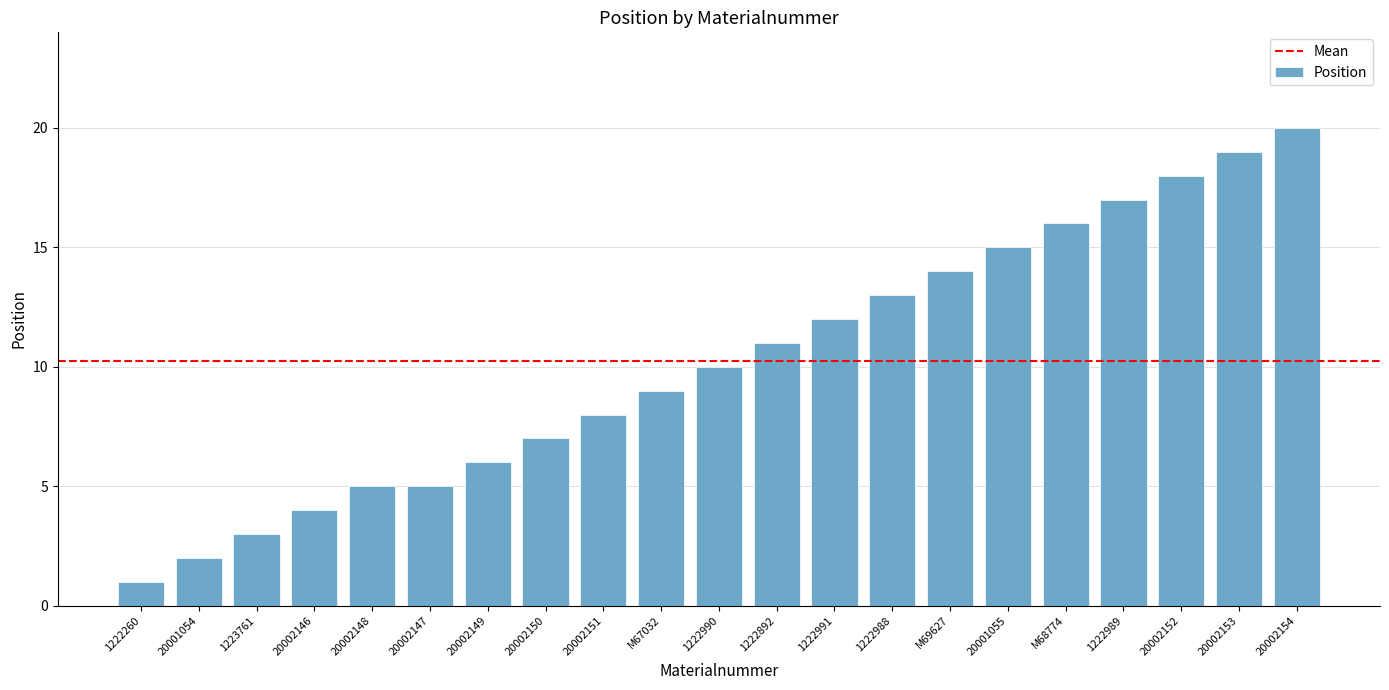

The value at 1222990 is 10. True or false?

True